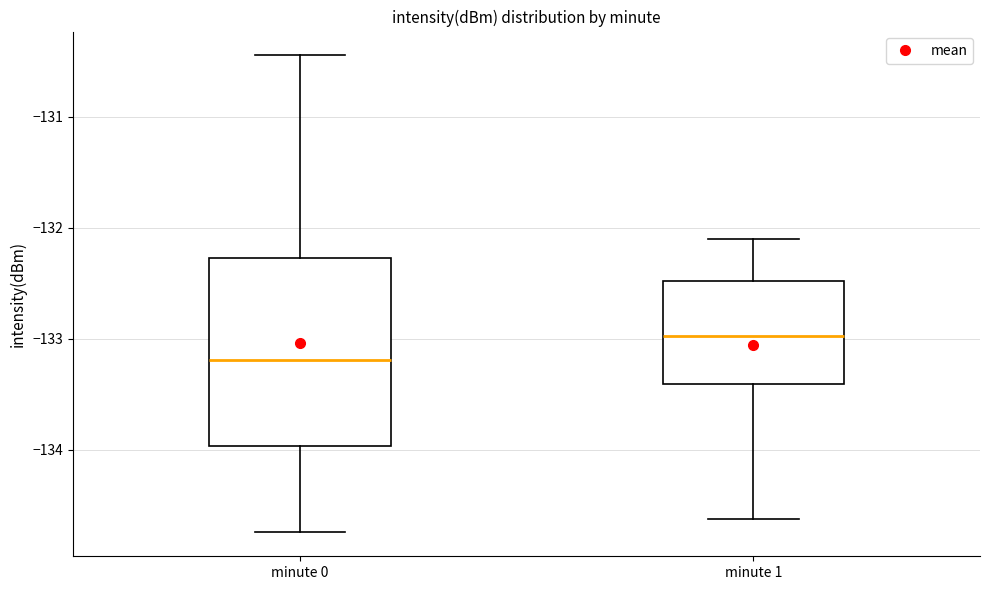

Where does the lower whisker of the box for minute 0 end on the y-axis? The values are not printed on the chart, so give them approximately, as read against the axis.

-134.7